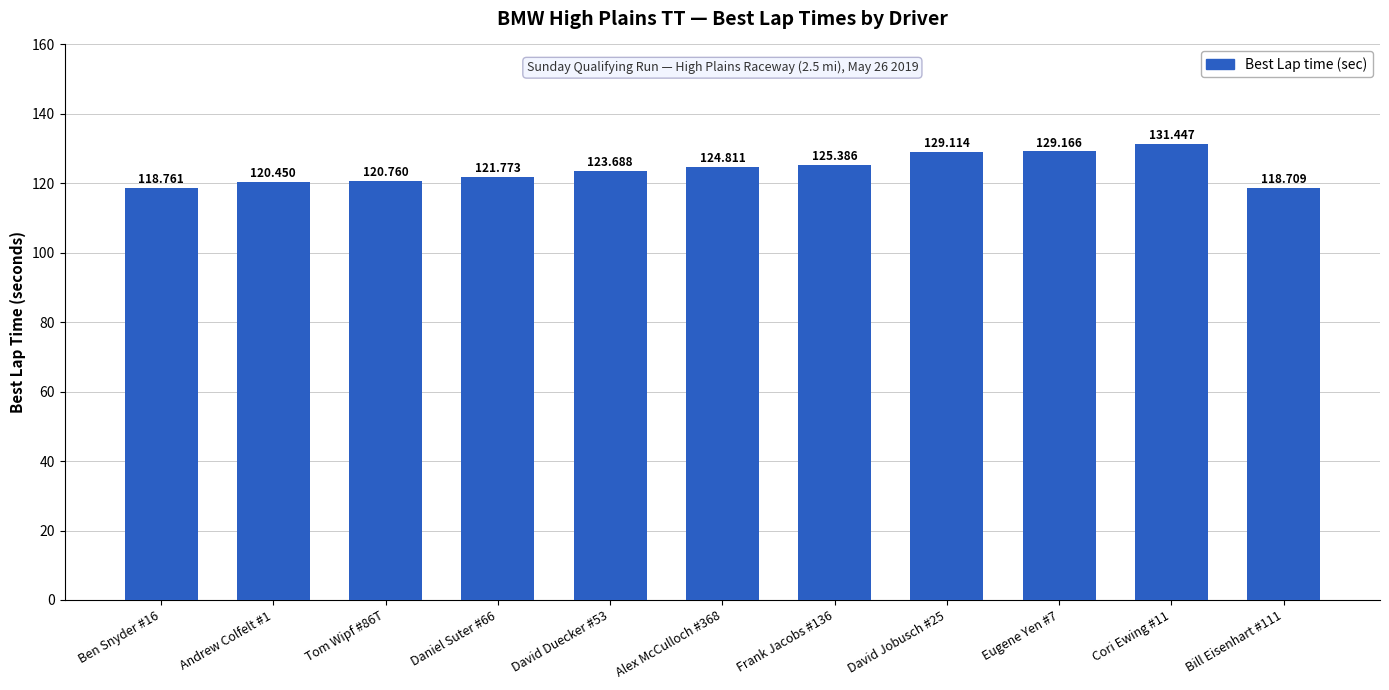

What is the approximate value at Daniel Suter #66?

121.8